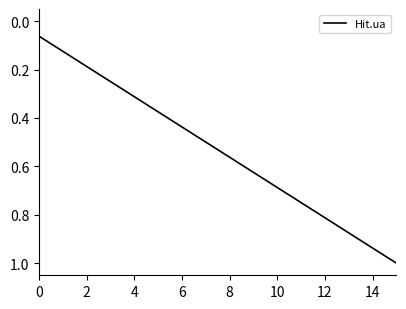

What is the maximum value shown in the chart?

1.0